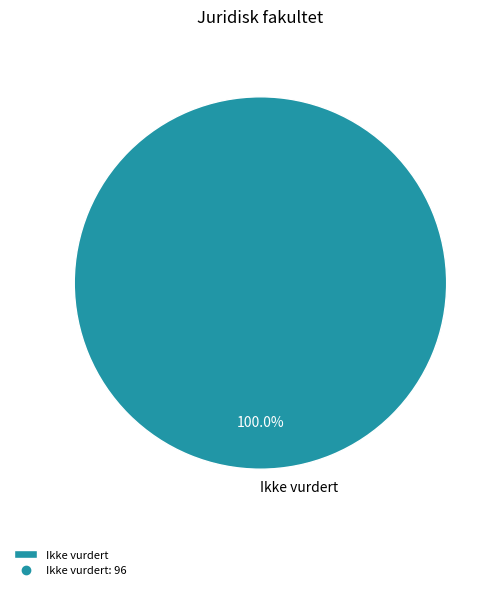

Rank the categories by value from lowest to highest.

Ikke vurdert